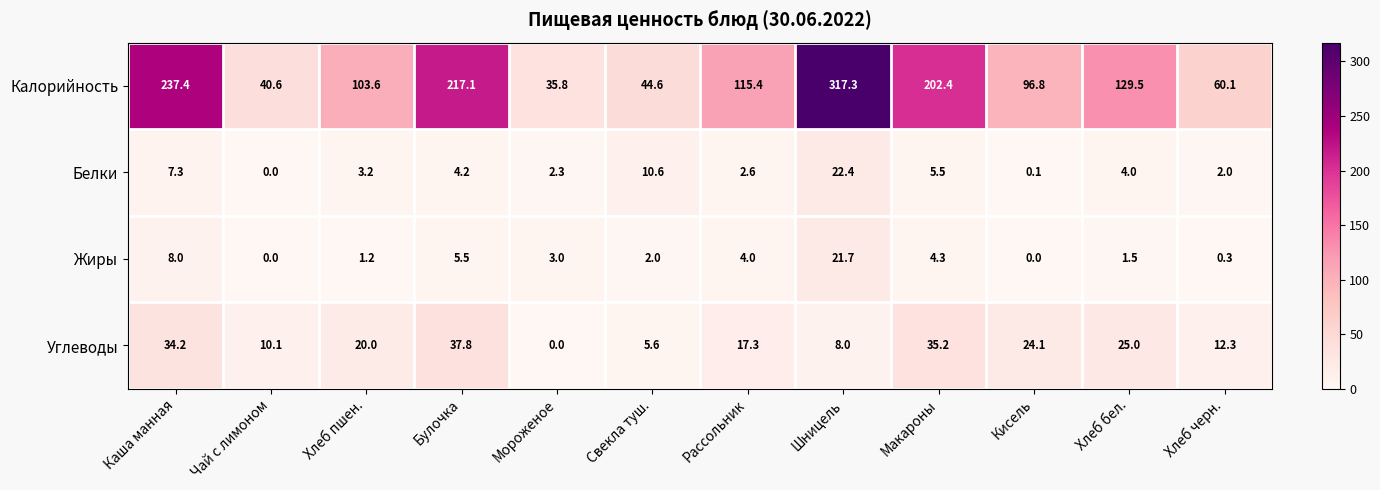

Which label corresponds to the largest value in the chart?

Шницель